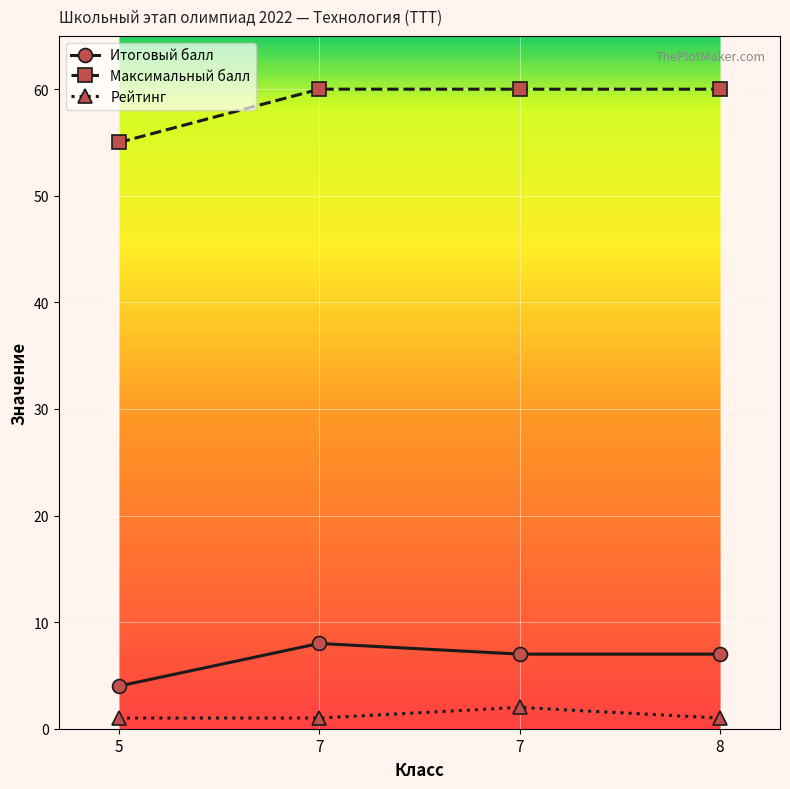

True or false: Рейтинг has more than 2 interior local peaks.

False